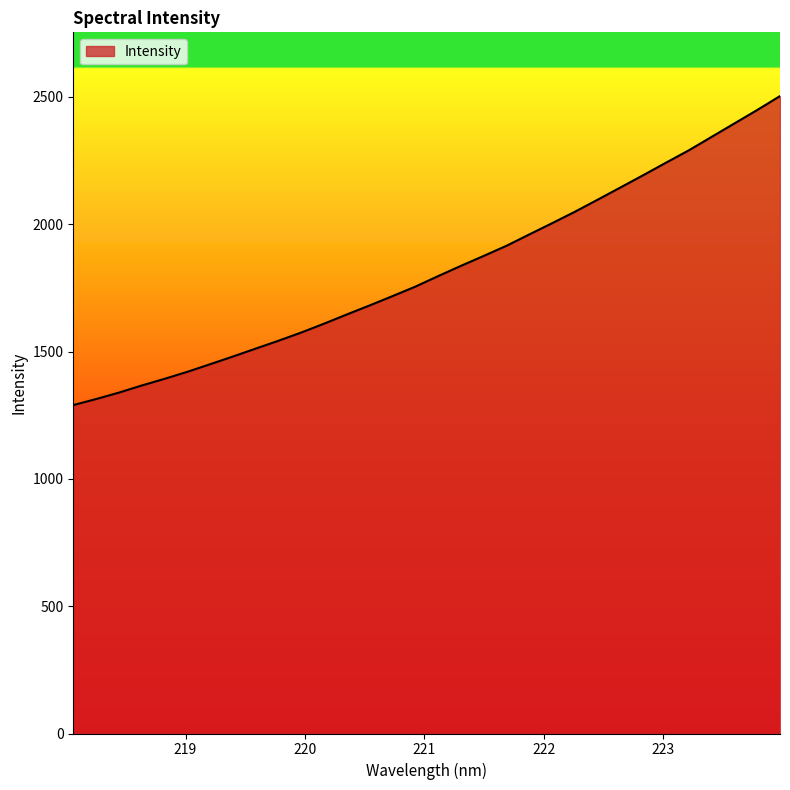

What is the difference between the maximum and minimum values?

1213.6